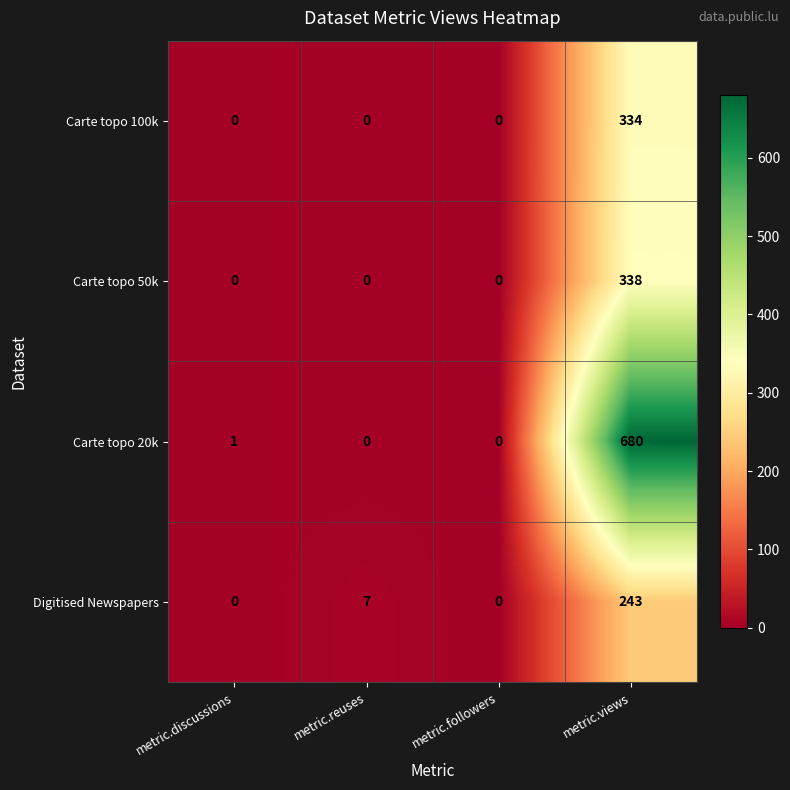

Which category has the highest value in the Carte topo 100k series?

metric.views